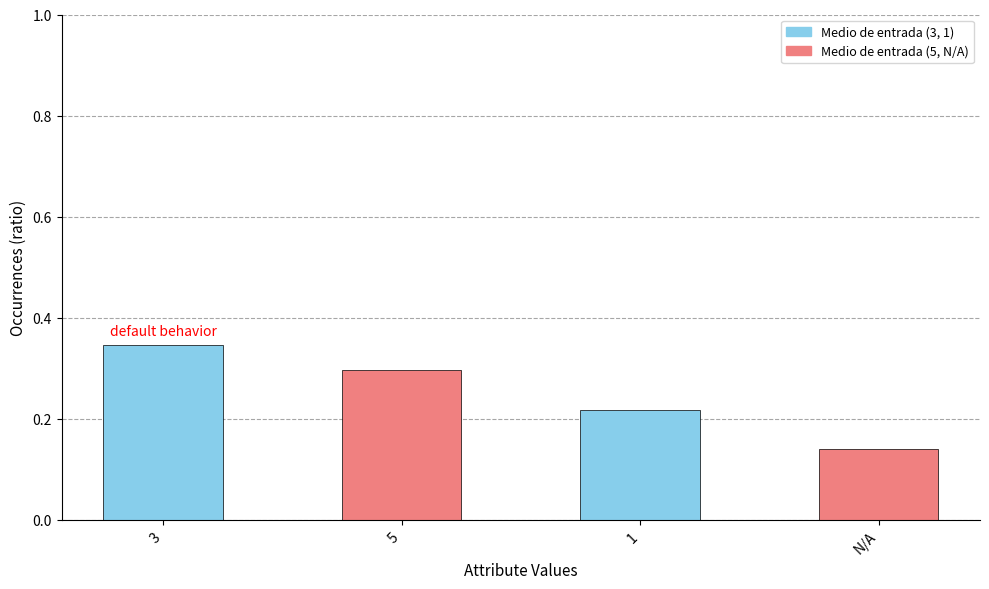

What is the label of the 3rd bar from the right?

5